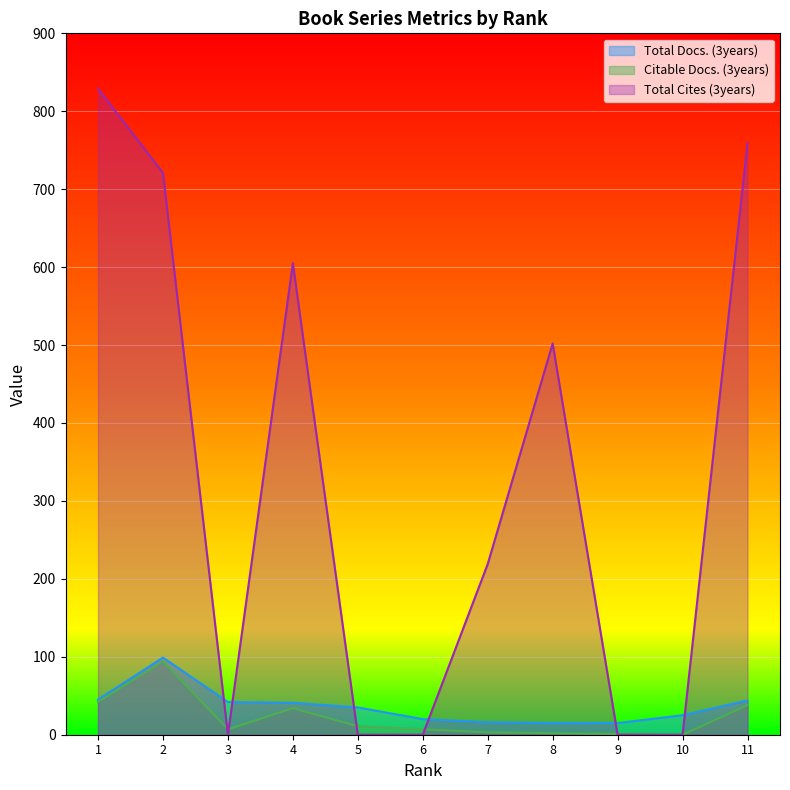

What is the sum of the Total Docs. (3years) values at 6 and 10?

45